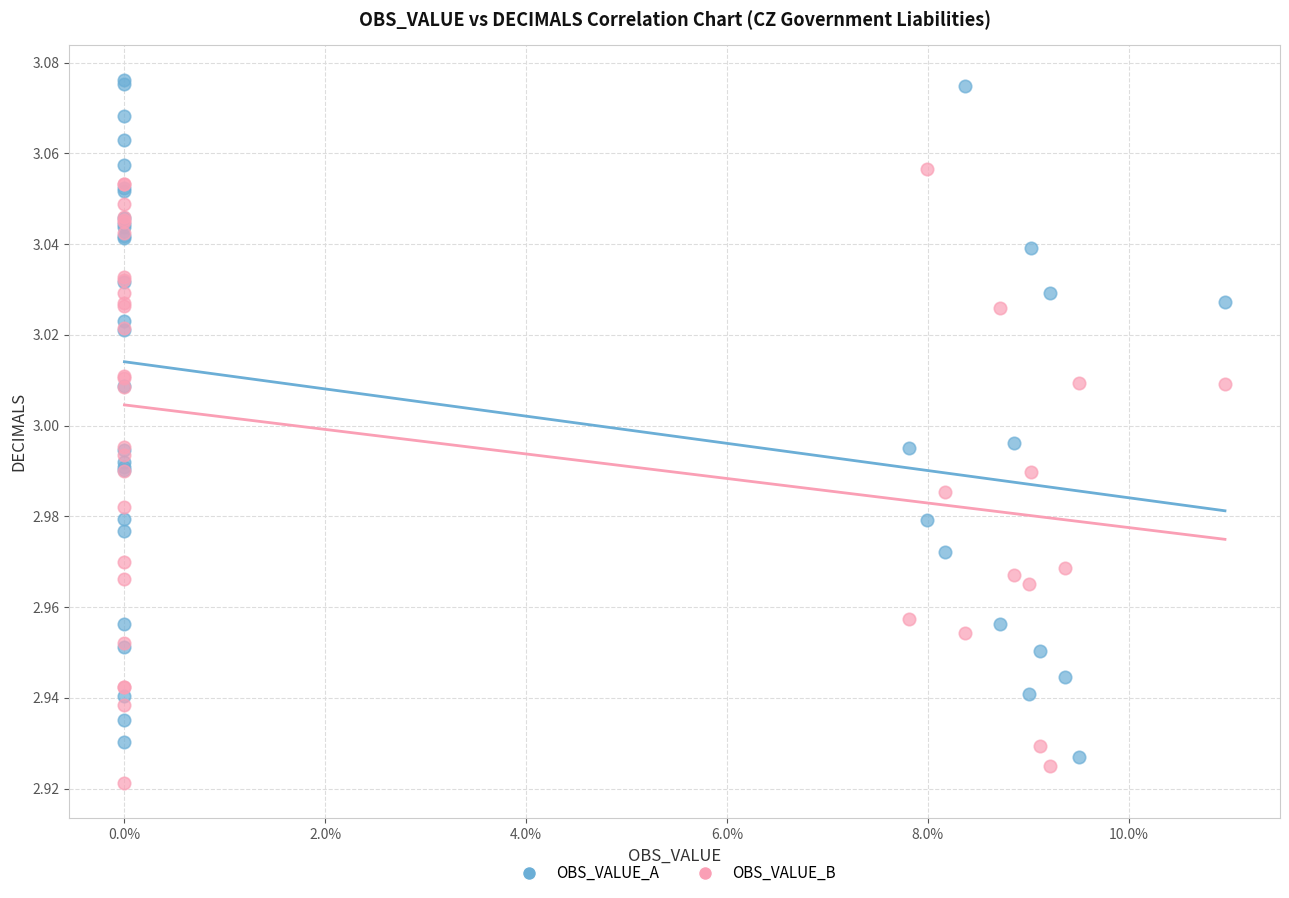

Which series has the widest spread of Y values?

OBS_VALUE_A